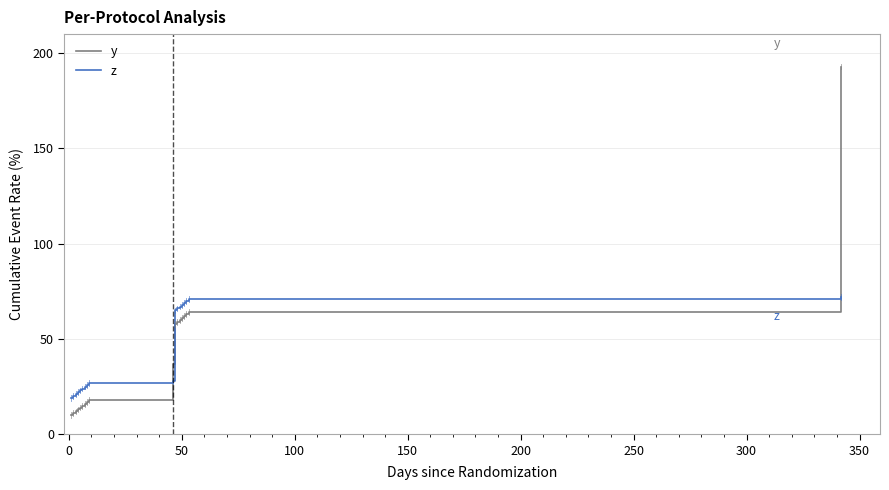

What is the minimum value for z?

19